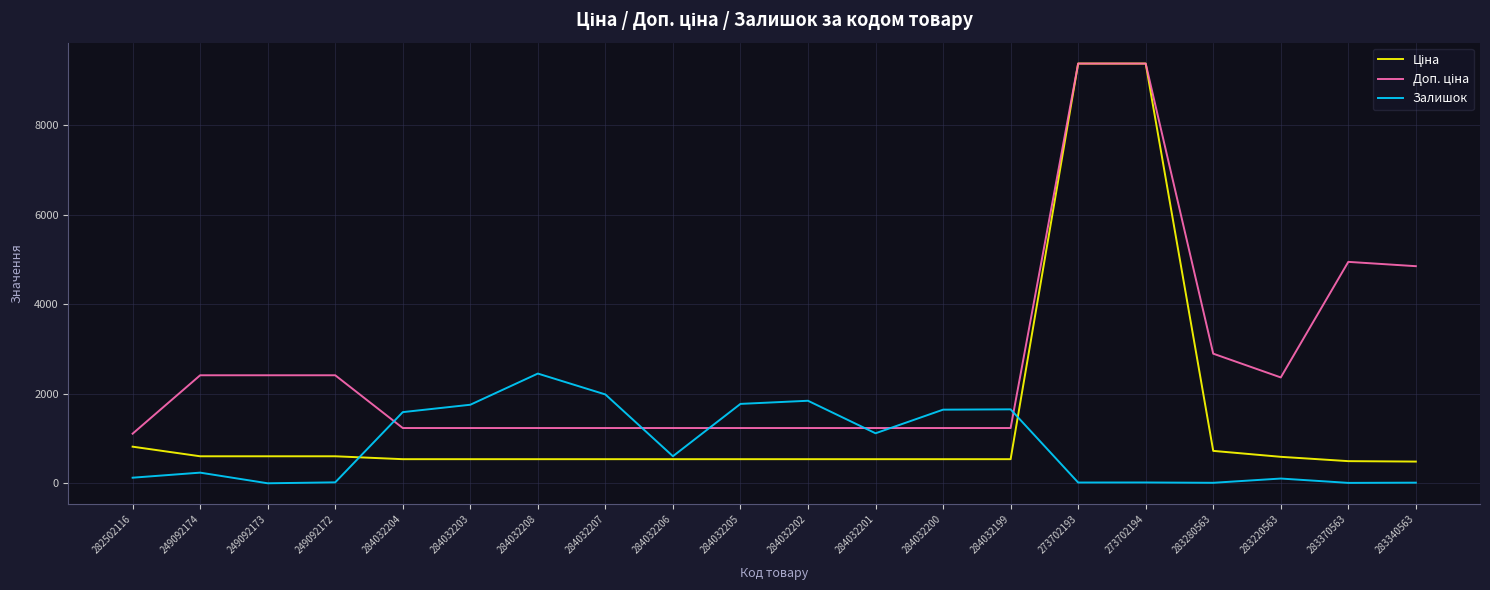

Count the number of categories in the chart.

20